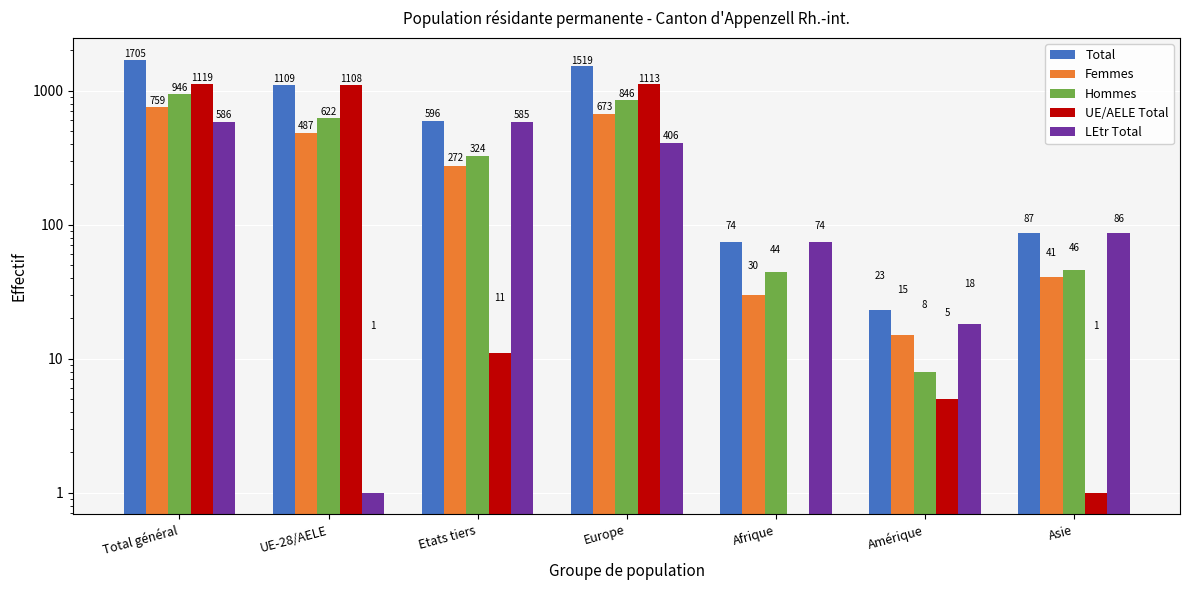

Reading right to left, transcribe all the data shown in this chart.

Total: 87	23	74	1519	596	1109	1705
Femmes: 41	15	30	673	272	487	759
Hommes: 46	8	44	846	324	622	946
UE/AELE Total: 1	5	0	1113	11	1108	1119
LEtr Total: 86	18	74	406	585	1	586